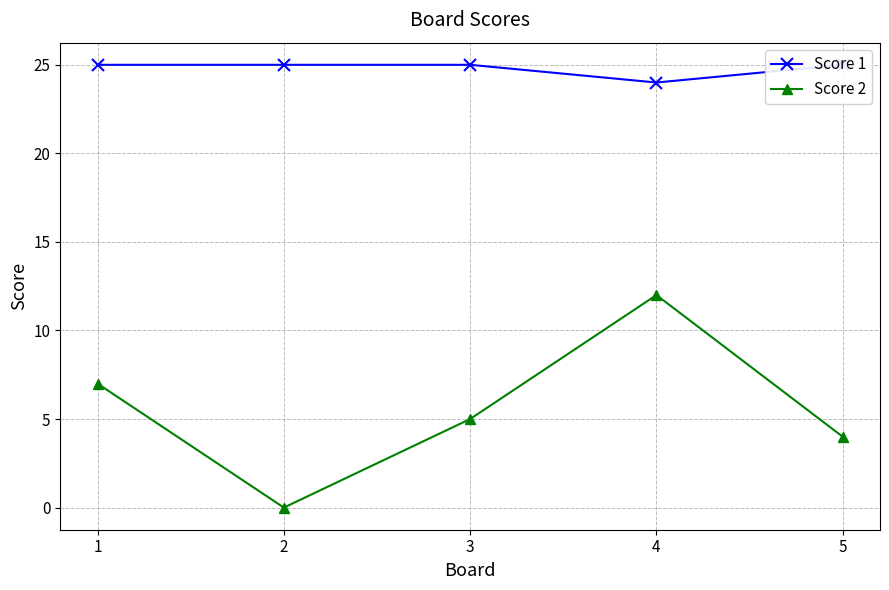

What is the sum of the Score 2 values at 5 and 3?

9